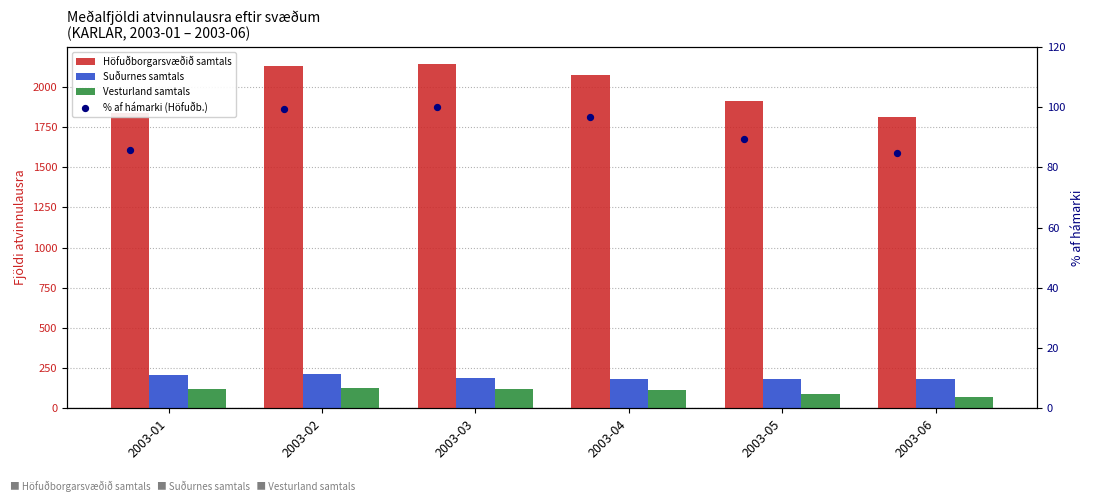

At which category is the sum across all series the highest?

2003-02